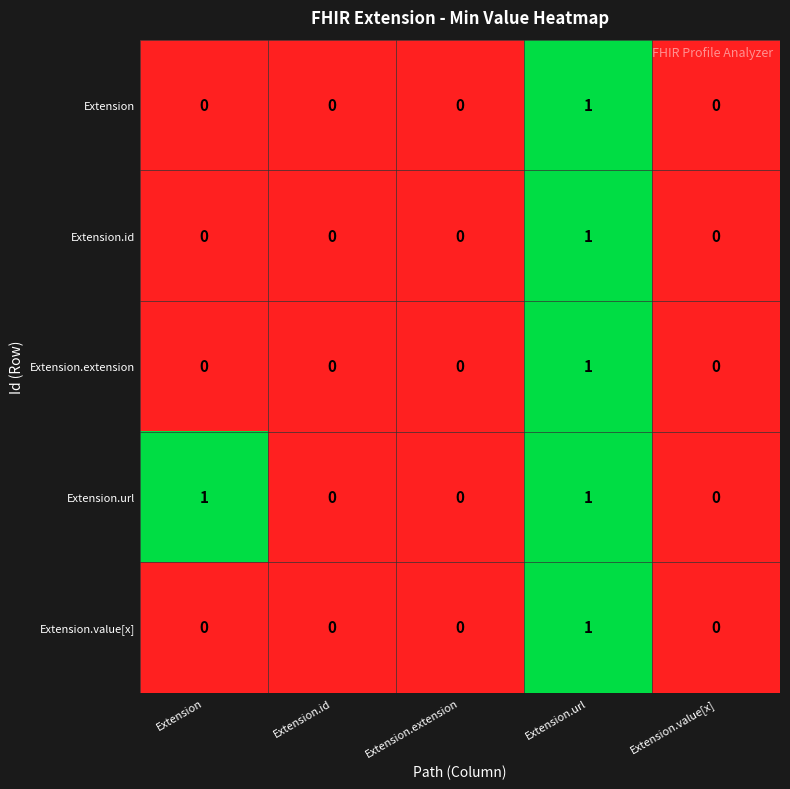

Reading right to left, extract all data points from this chart.

Extension: 0	1	0	0	0
Extension.id: 0	1	0	0	0
Extension.extension: 0	1	0	0	0
Extension.url: 0	1	0	0	1
Extension.value[x]: 0	1	0	0	0